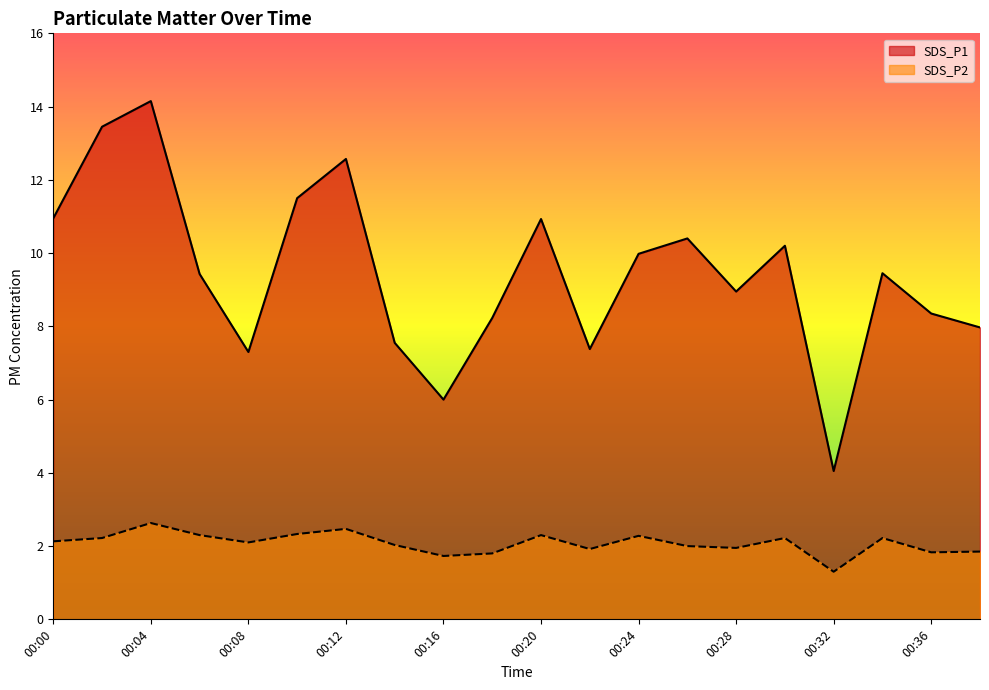

Count the number of data series in this chart.

2